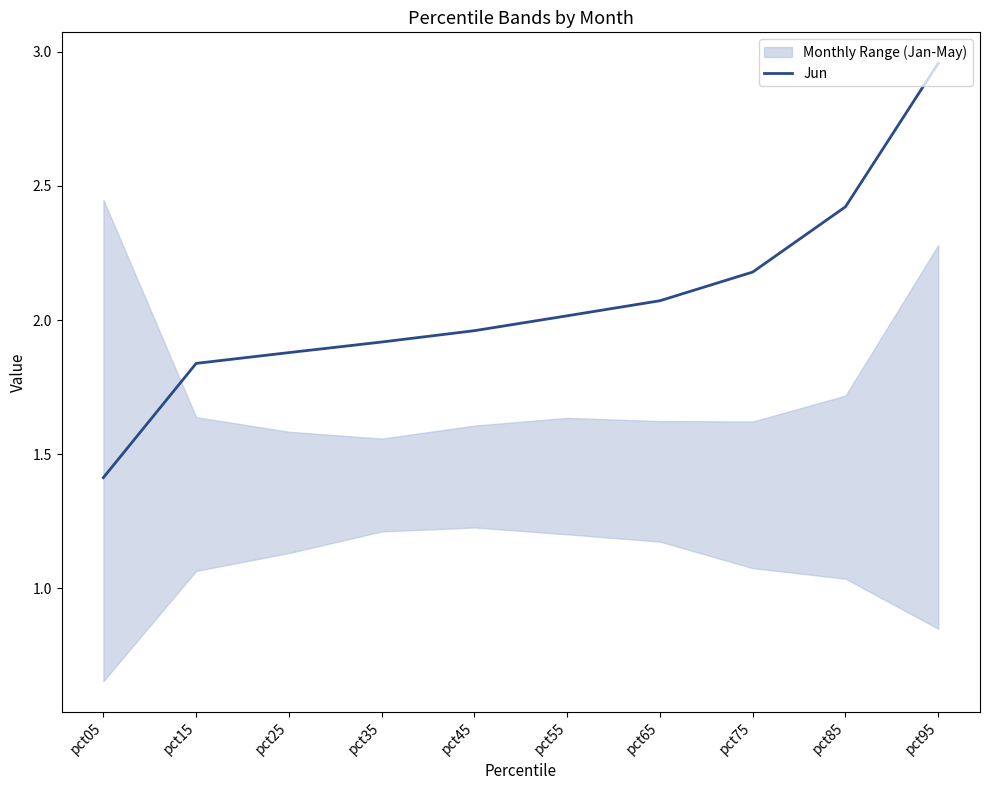

Which has a higher value, pct45 or pct05?

pct45